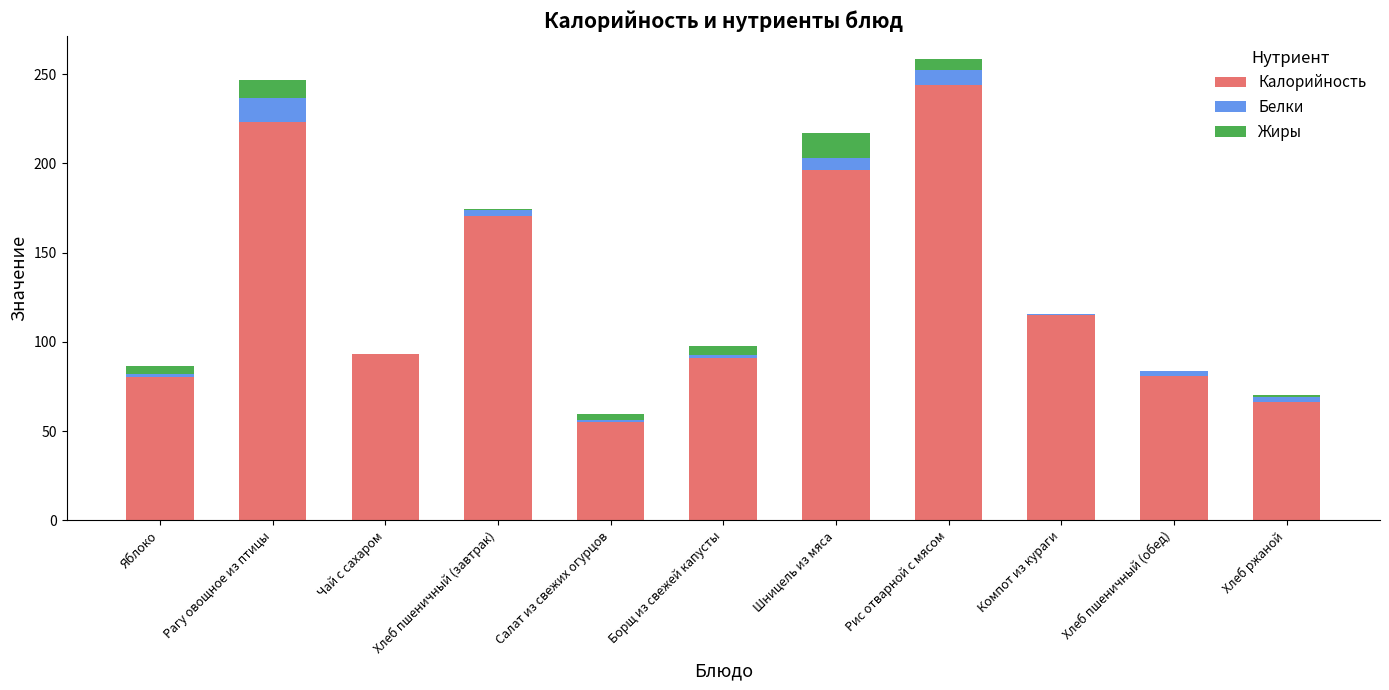

What is the sum of all Калорийность values?

1415.8